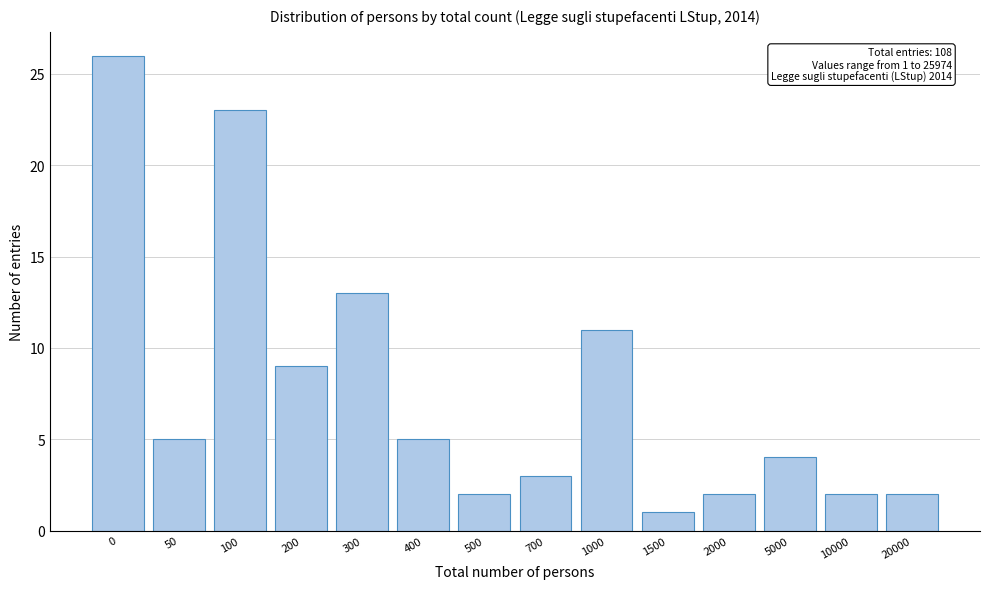

Reading left to right, list all the values displayed in this chart.

26	5	23	9	13	5	2	3	11	1	2	4	2	2